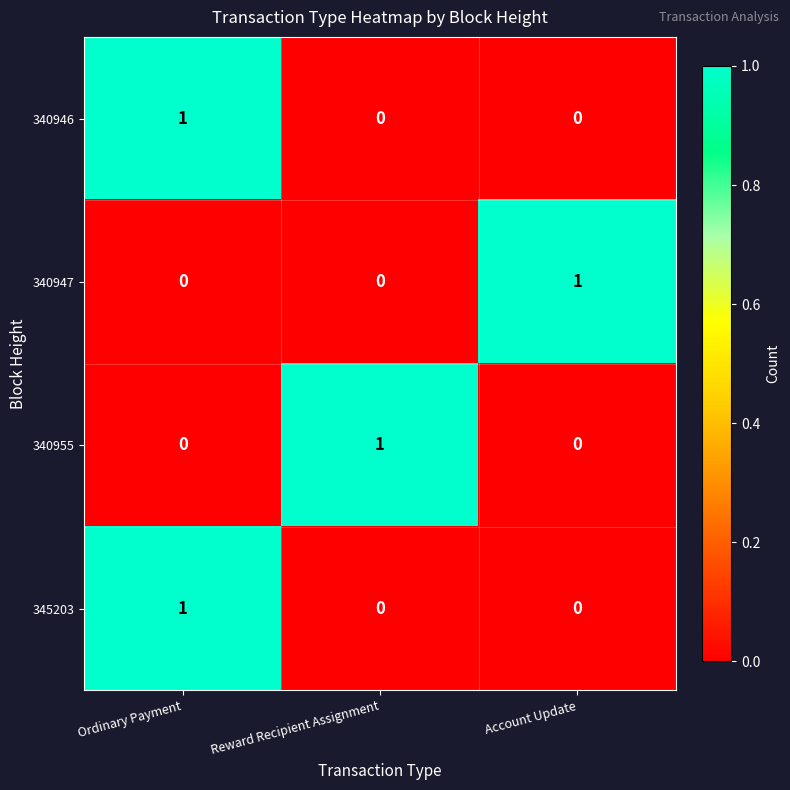

Reading left to right, what are all the values shown in this chart?

340946: Ordinary Payment=1	Reward Recipient Assignment=0	Account Update=0
340947: Ordinary Payment=0	Reward Recipient Assignment=0	Account Update=1
340955: Ordinary Payment=0	Reward Recipient Assignment=1	Account Update=0
345203: Ordinary Payment=1	Reward Recipient Assignment=0	Account Update=0